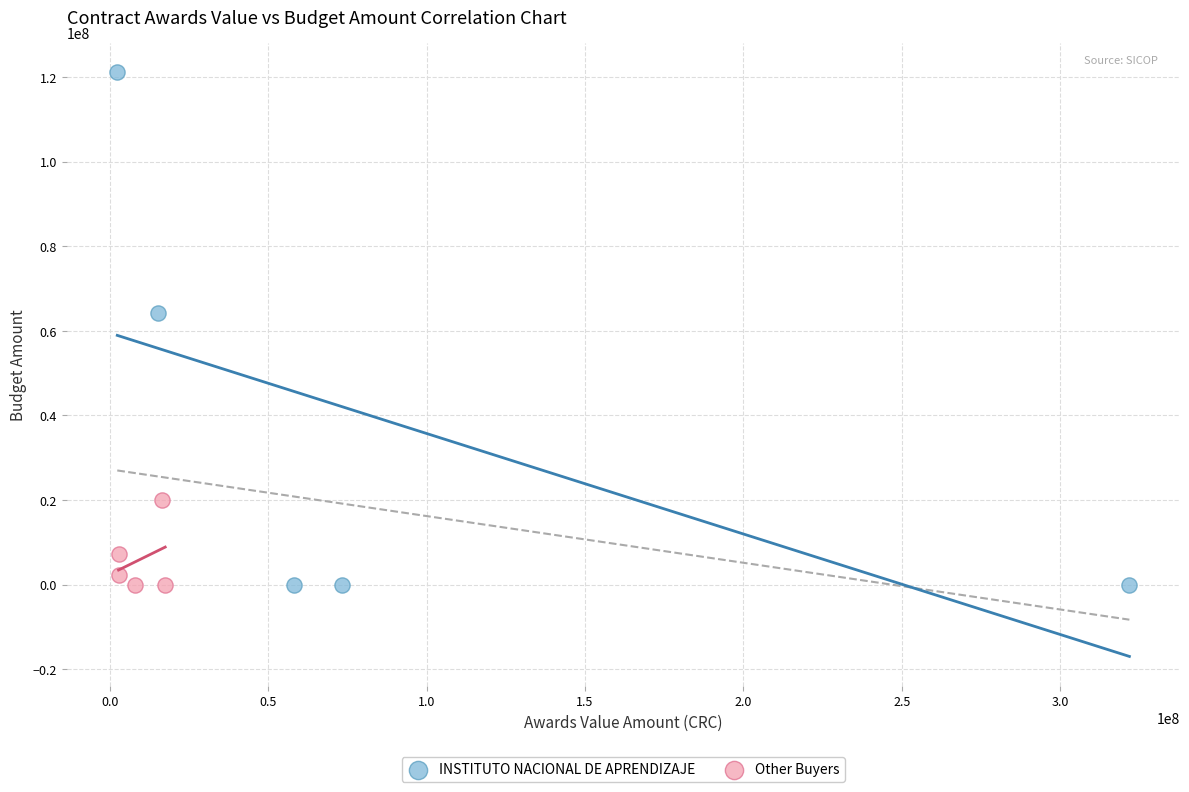

Which series reaches the maximum Y coordinate?

INSTITUTO NACIONAL DE APRENDIZAJE